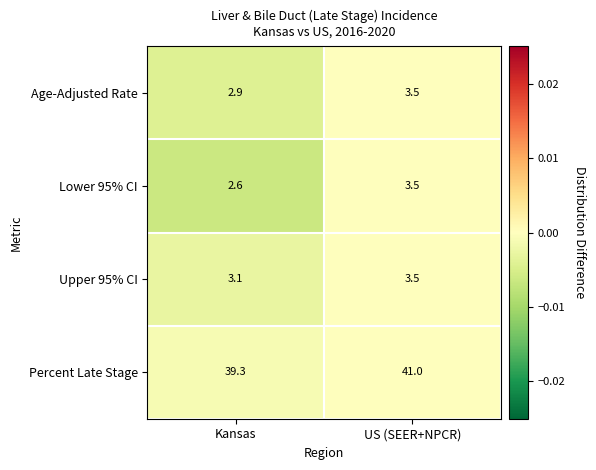

Rank the series at Kansas from highest to lowest value.

Percent Late Stage, Upper 95% CI, Age-Adjusted Rate, Lower 95% CI